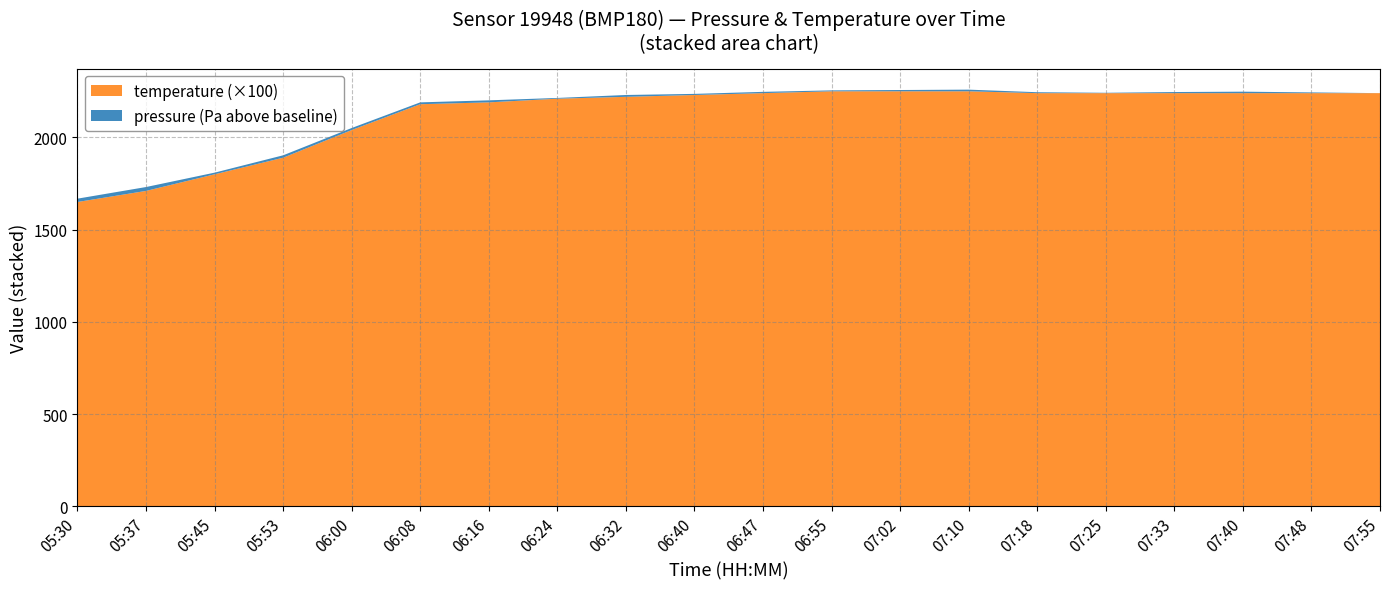

What is the maximum value for temperature (×100)?

2250.0